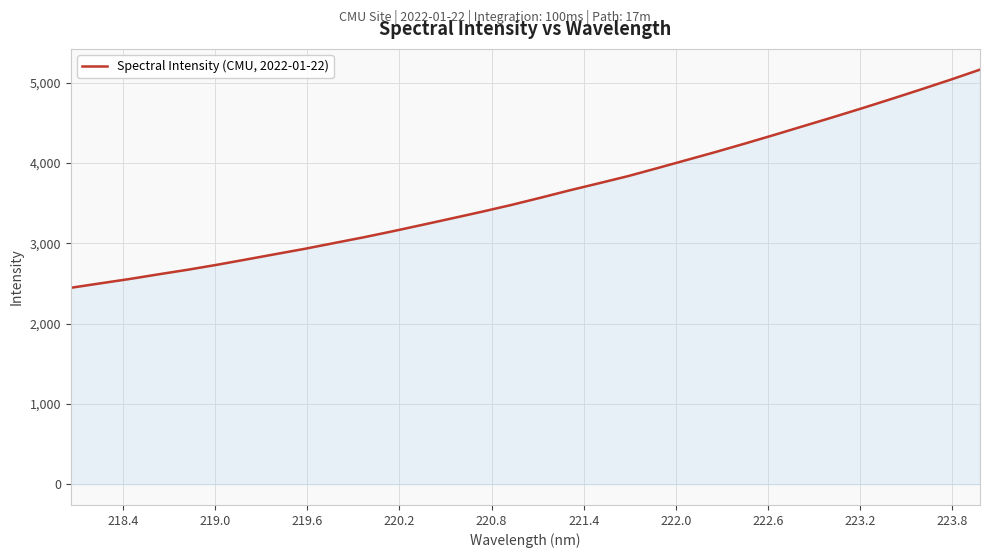

What is the difference between the maximum and minimum values?

2716.1